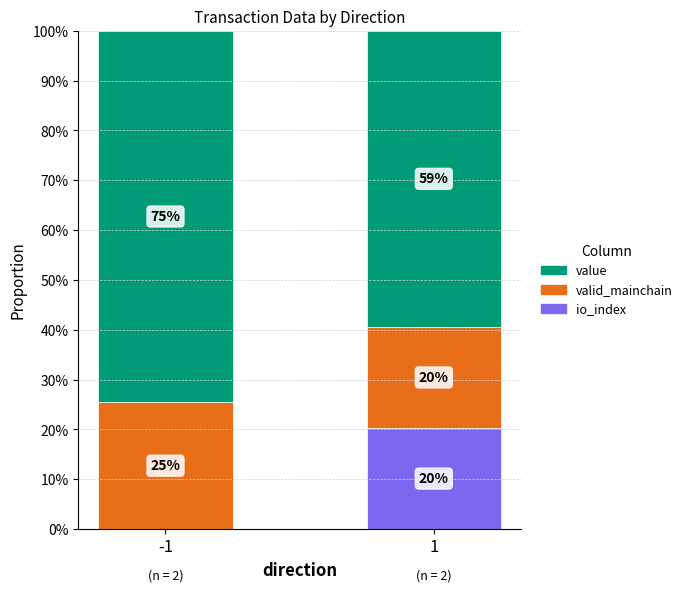

List the labels in order of value value, smallest first.

1, -1